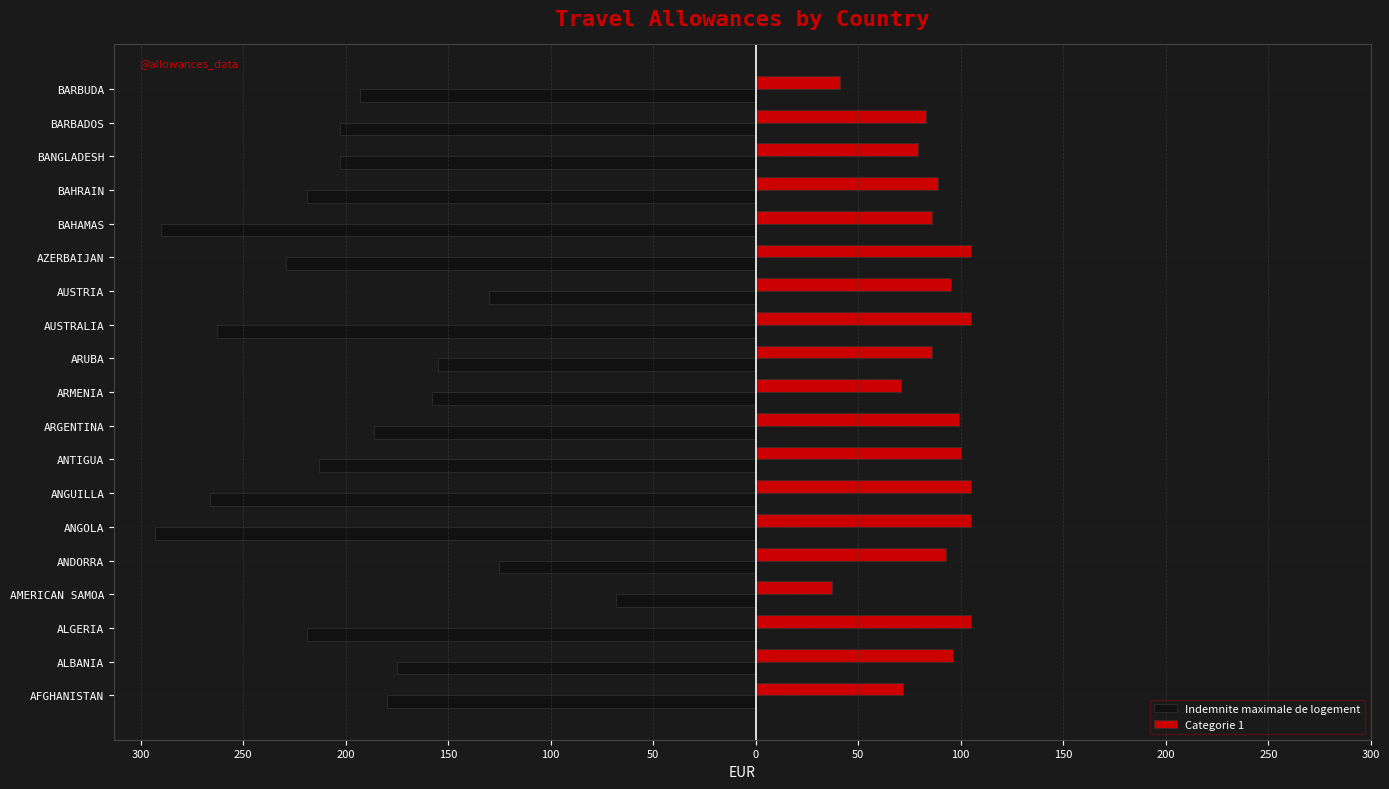

What are all the series names shown in the legend?

Indemnite maximale de logement, Categorie 1